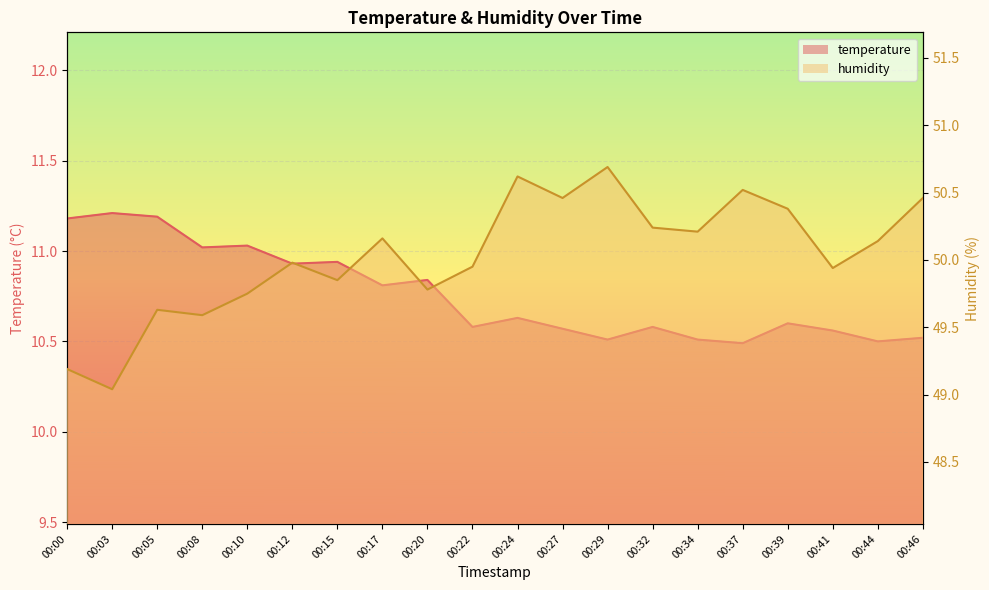

What is the value of the humidity point at the 11th from the left?

50.6